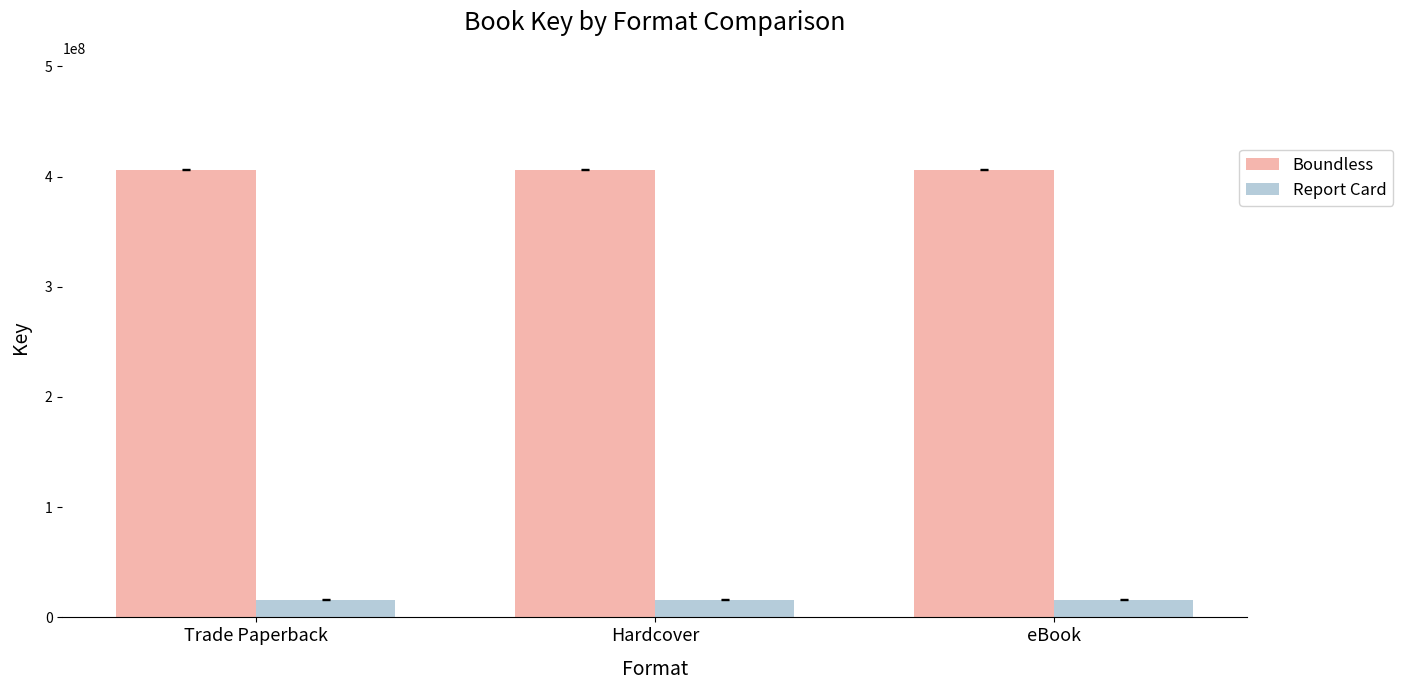

Reading left to right, transcribe all the data shown in this chart.

Boundless: 406214723	406214723	406214723
Report Card: 16220892	16220892	16220892